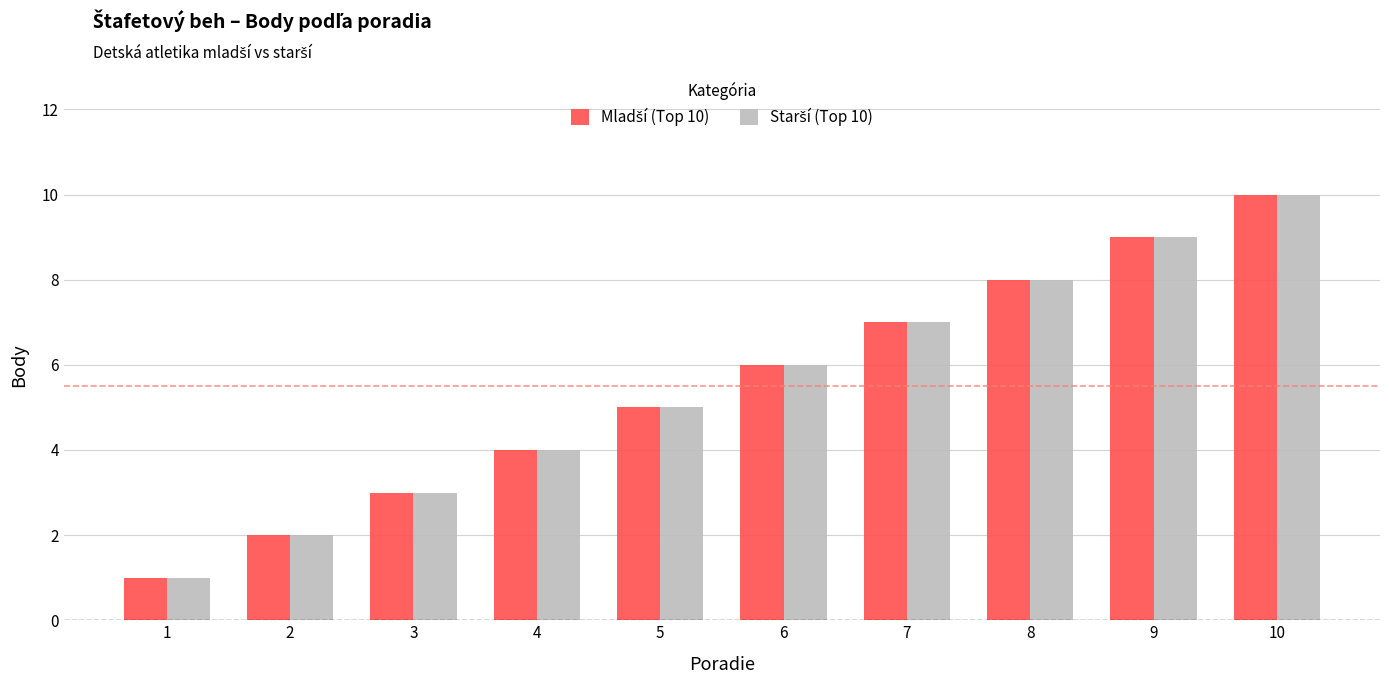

What is the maximum value shown in the chart?

10